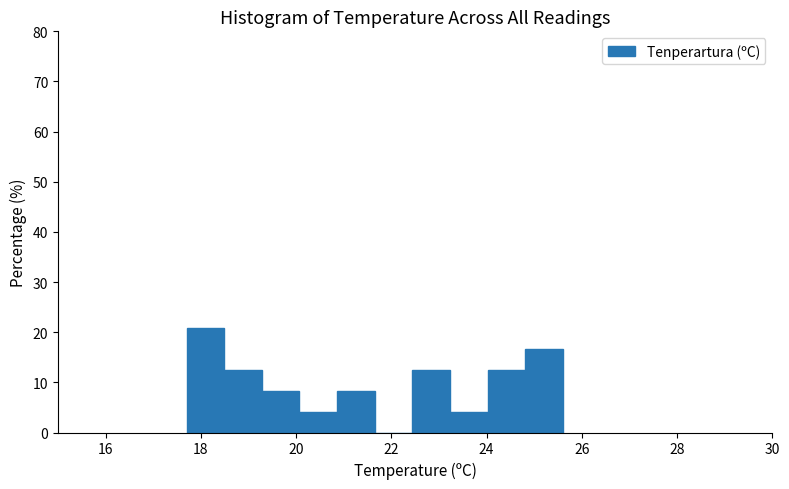

Around what value on the x-axis is the tallest bar? Give the approximate position of its centre, as read against the axis.

18.0